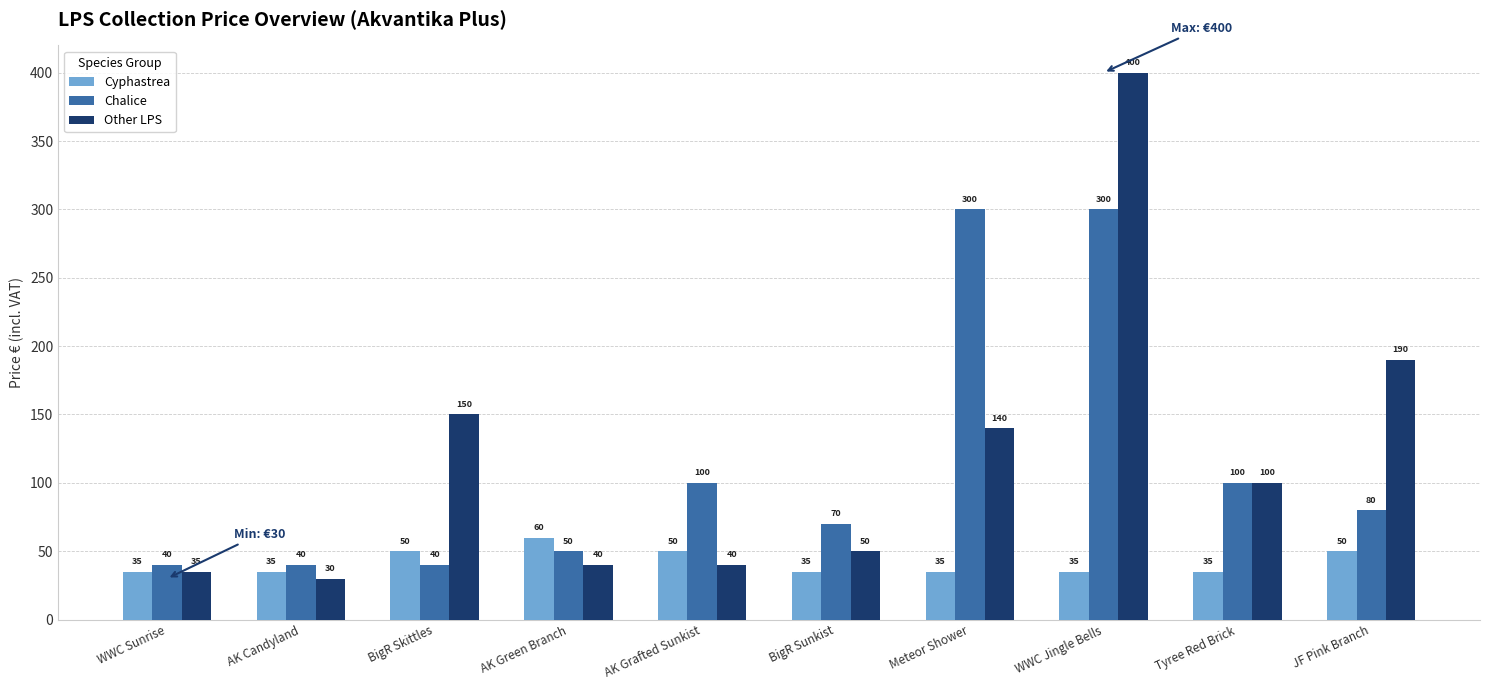

Reading left to right, extract all data points from this chart.

Cyphastrea: 35	35	50	60	50	35	35	35	35	50
Chalice: 40	40	40	50	100	70	300	300	100	80
Other LPS: 35	30	150	40	40	50	140	400	100	190